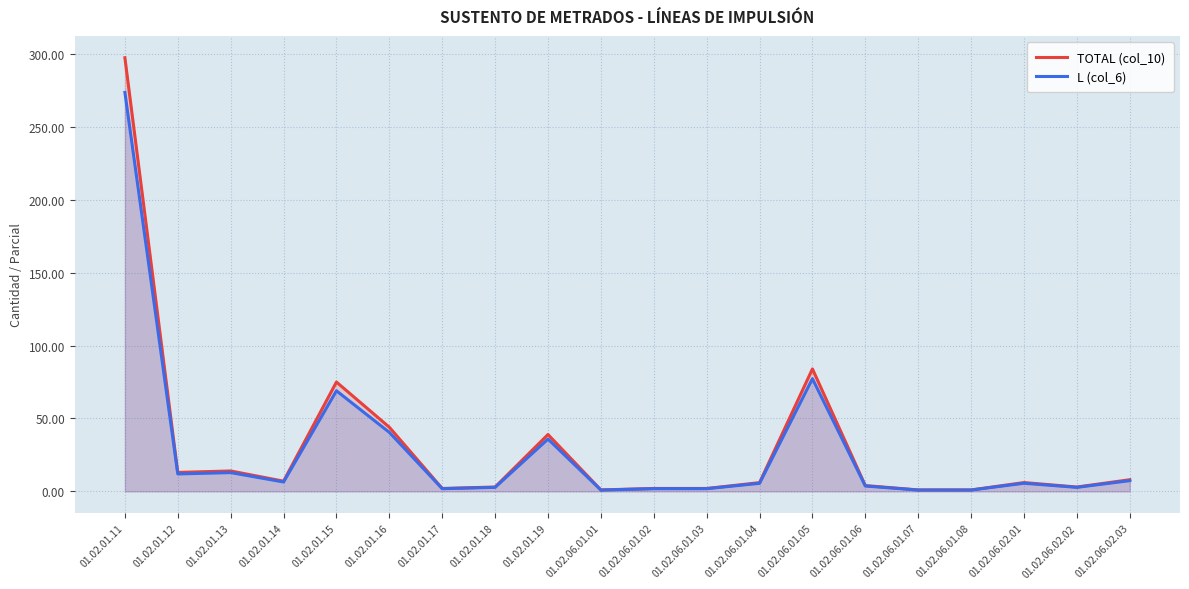

What is the difference between the maximum and second lowest values in the TOTAL (col_10) series?

296.4